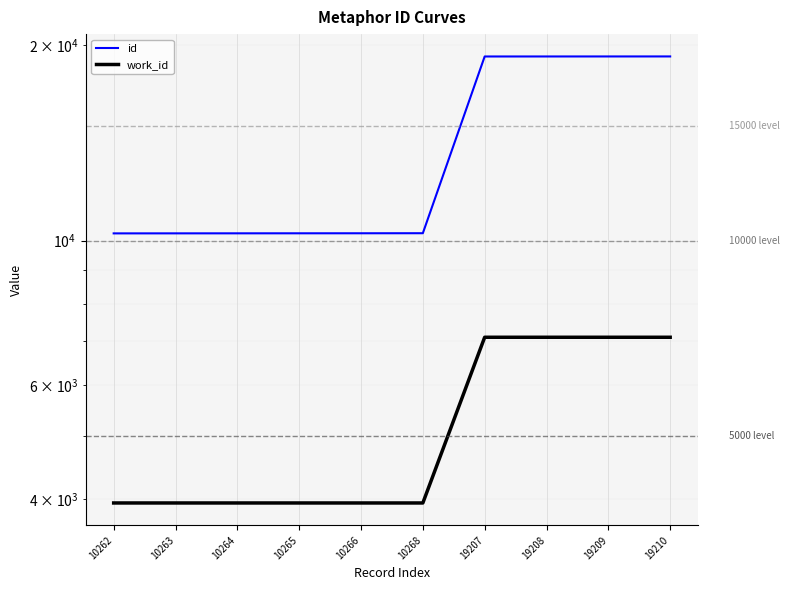

Between 19207 and 10263, which is larger?

19207